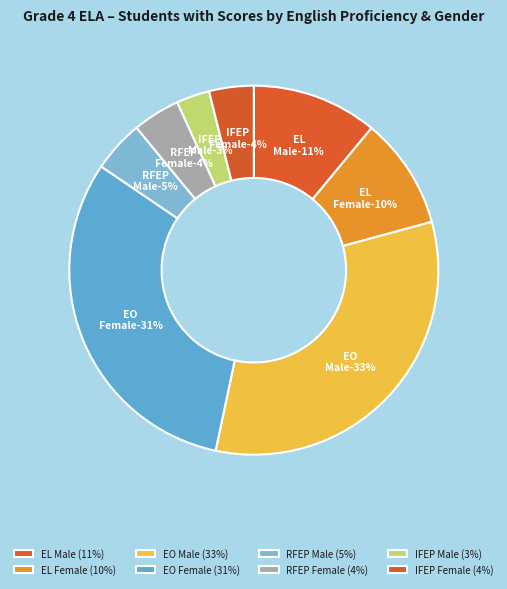

Which category has the smallest portion of the pie?

IFEP Male